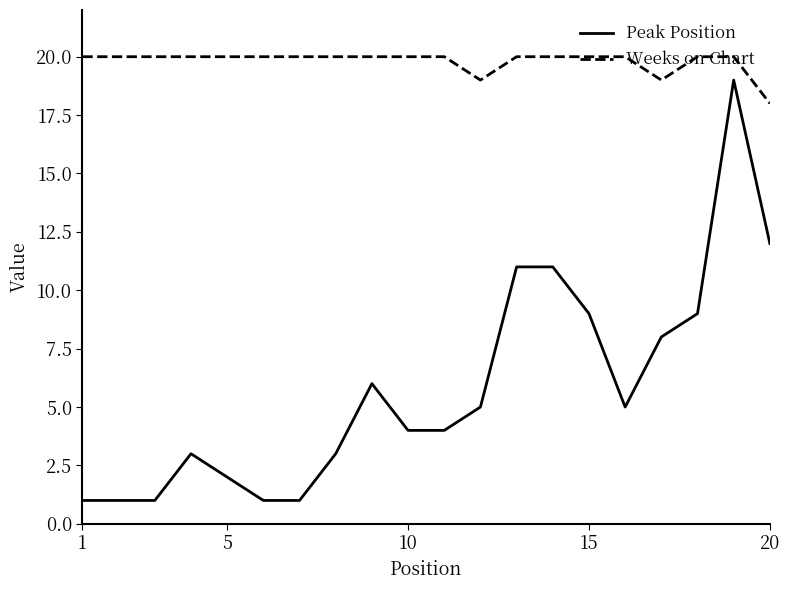

List the series in order of their peak value, highest first.

Weeks on Chart, Peak Position